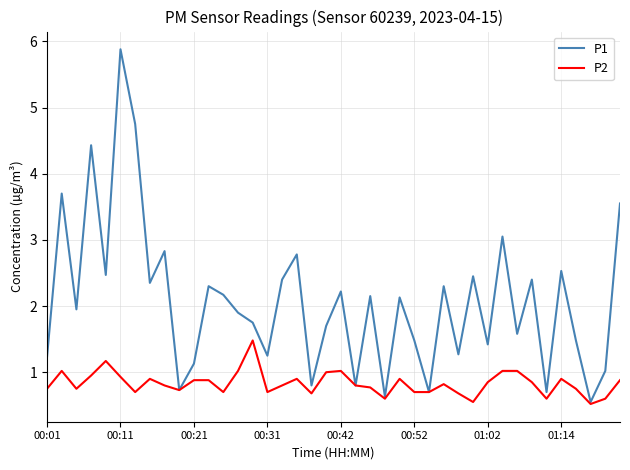

Which series has the largest range (max minus min)?

P1